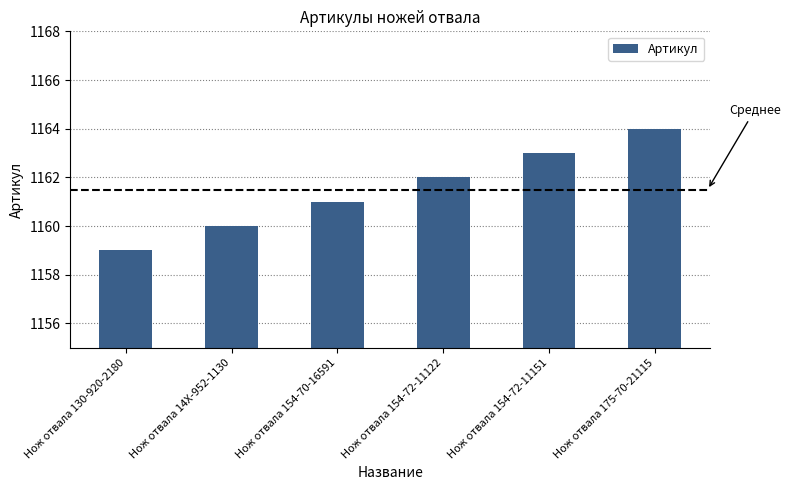

Which has a higher value, Нож отвала 14X-952-1130 or Нож отвала 154-70-16591?

Нож отвала 154-70-16591